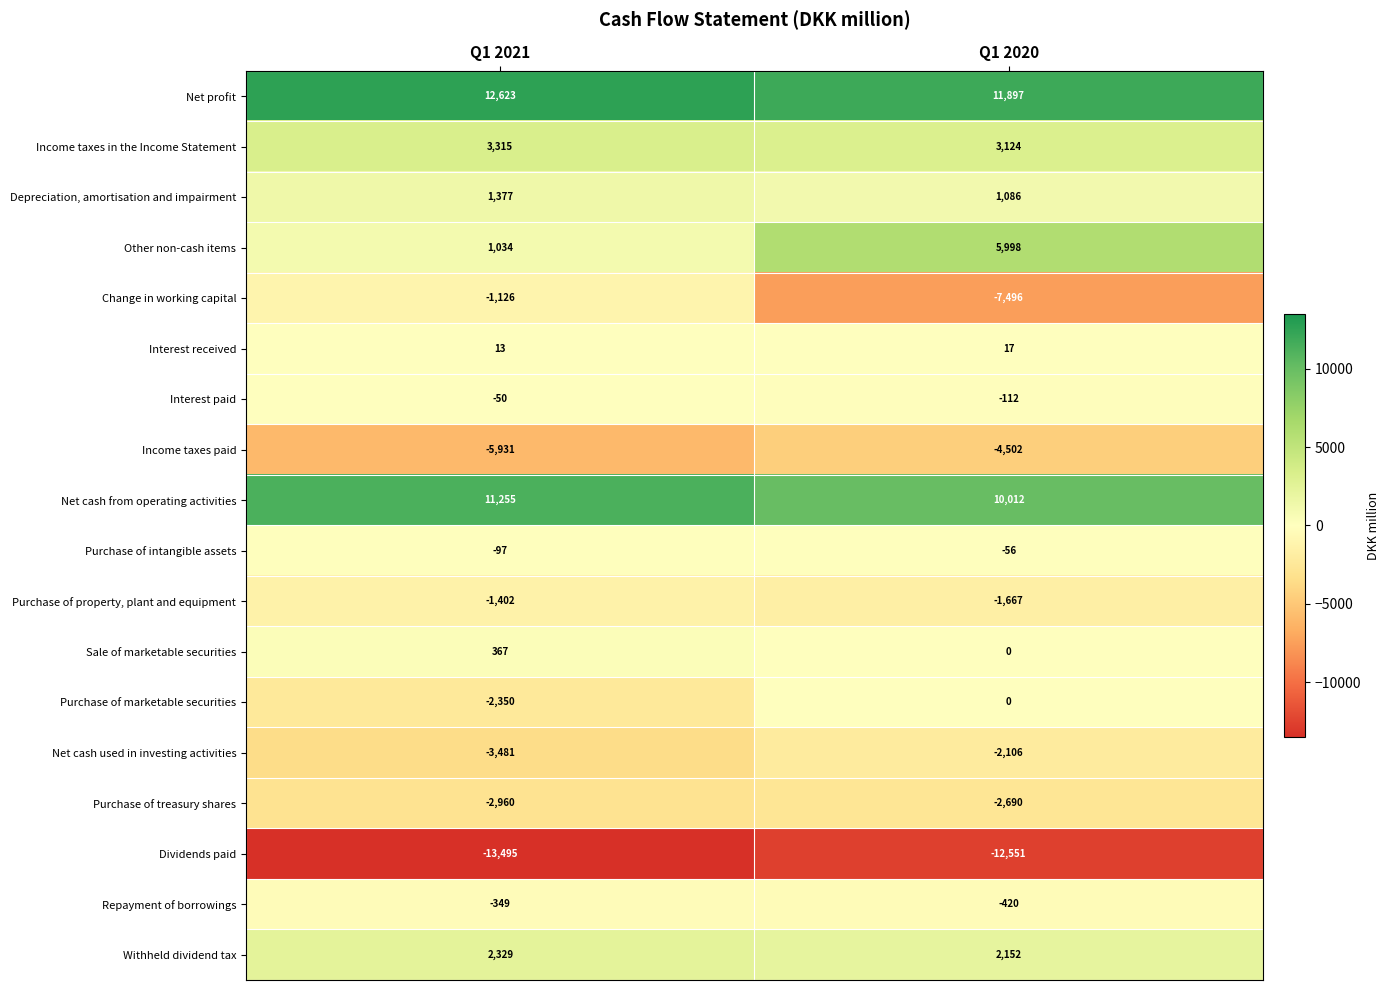

Which series has the largest total across all categories?

Net profit